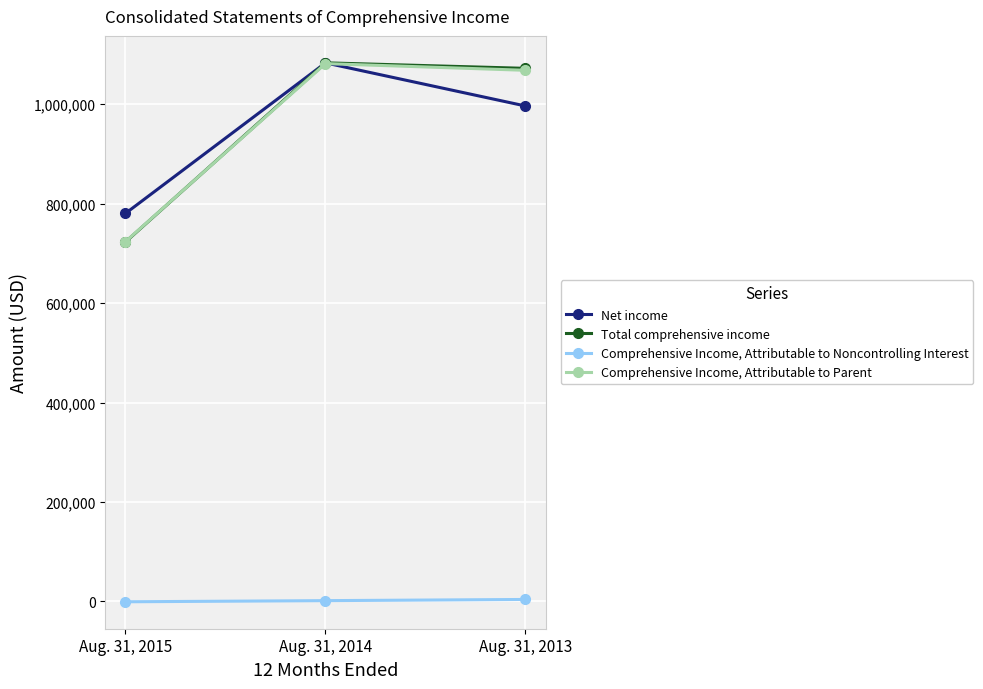

List the series in order of their peak value, lowest first.

Comprehensive Income, Attributable to Noncontrolling Interest, Comprehensive Income, Attributable to Parent, Net income, Total comprehensive income